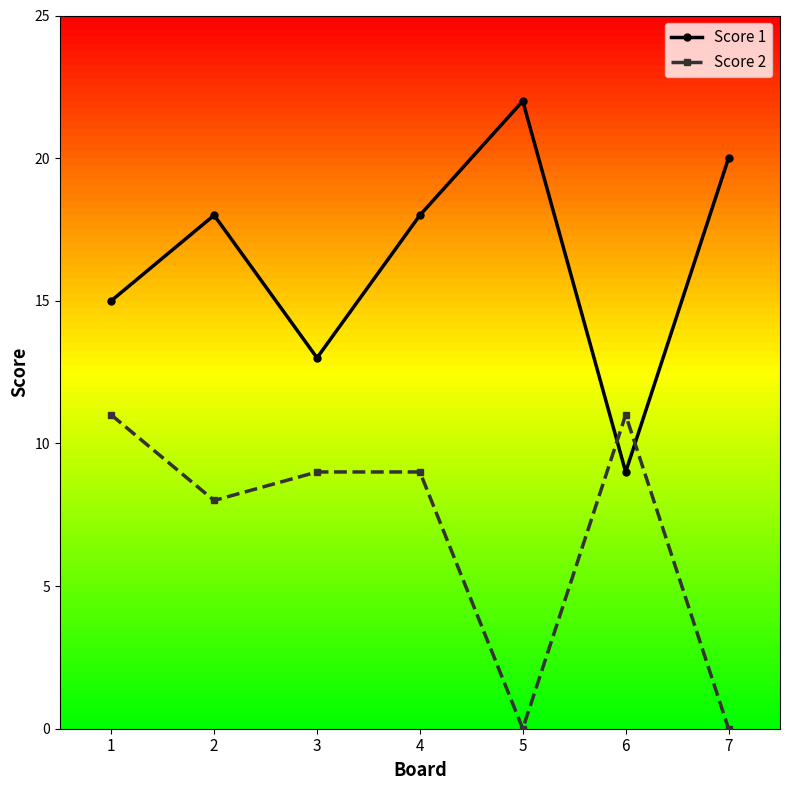

List the series in order of their overall mean, lowest first.

Score 2, Score 1